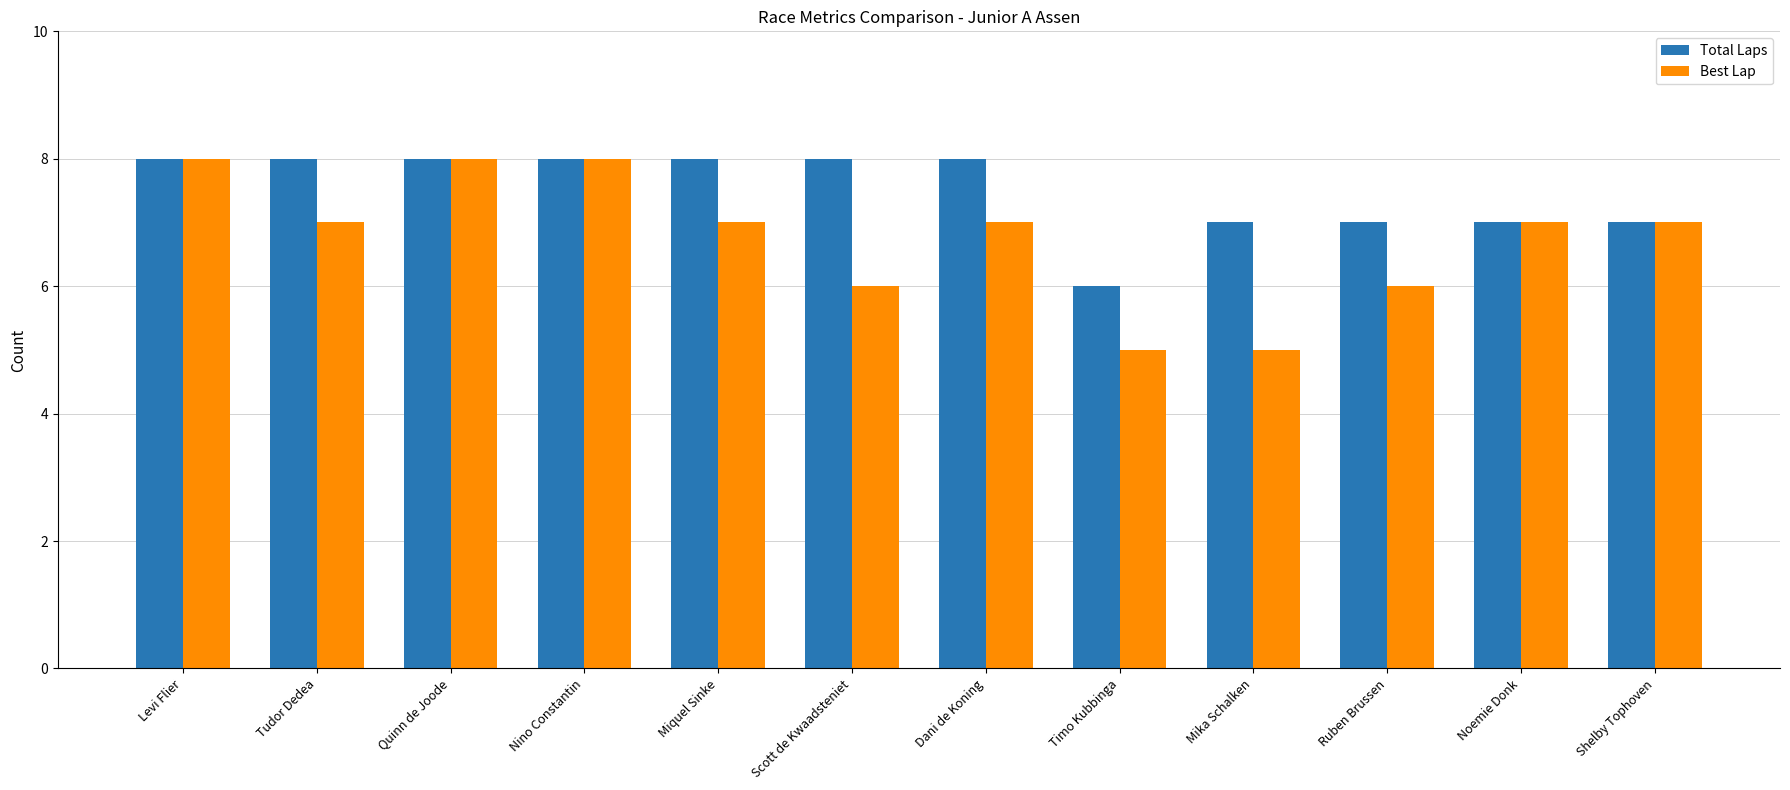

How many data points in Total Laps are less than 8?

5